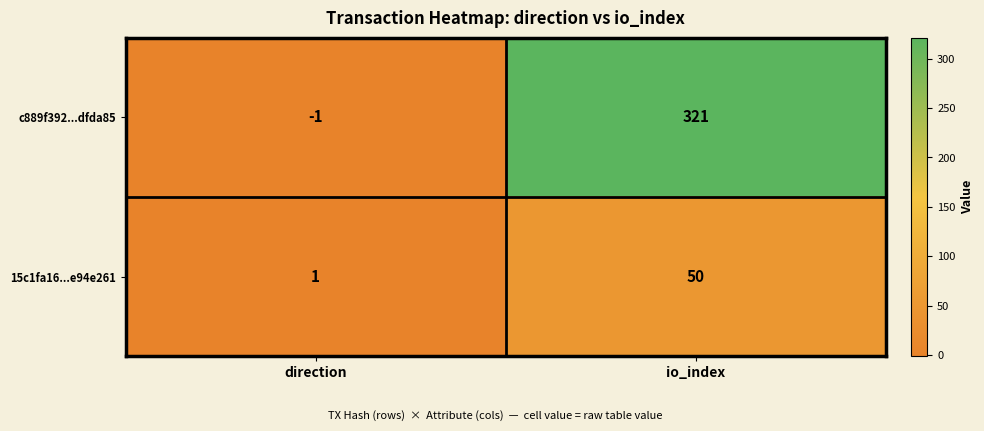

Count the number of categories in the chart.

2